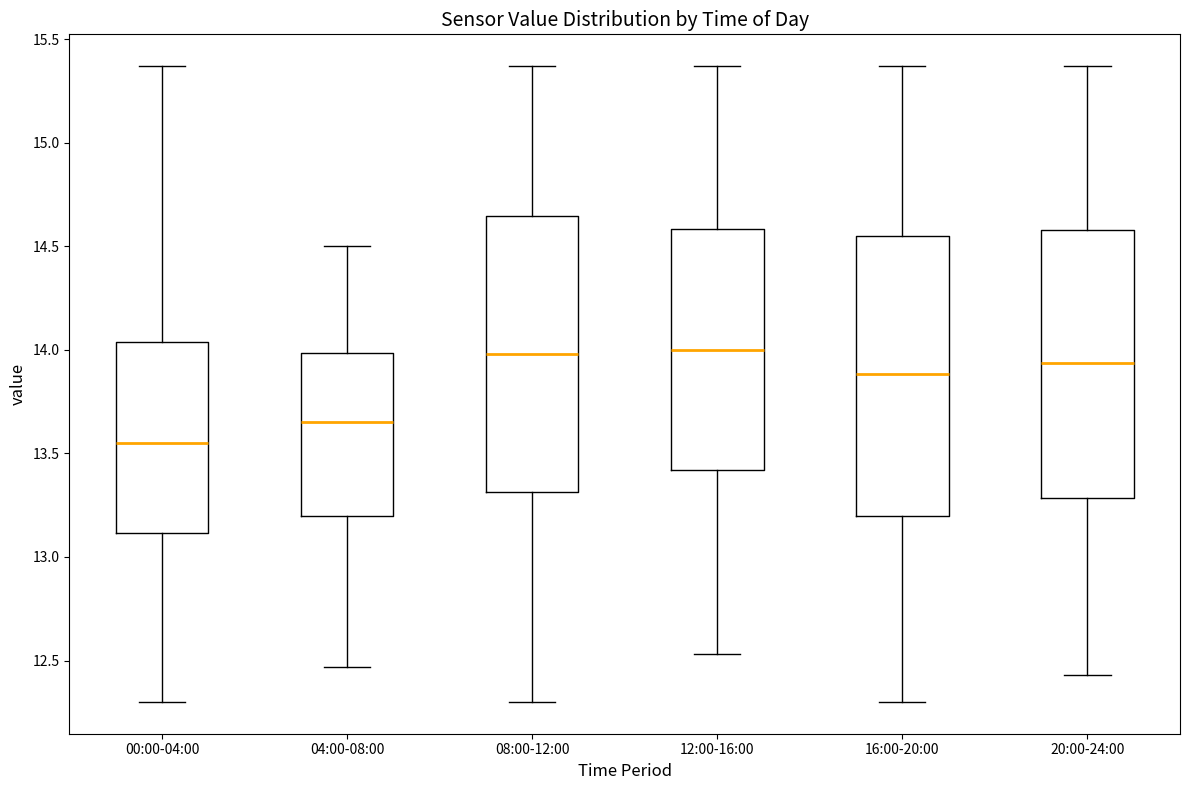

Where is the lower edge of the box for 00:00-04:00 on the y-axis? The values are not printed on the chart, so give them approximately, as read against the axis.

13.10